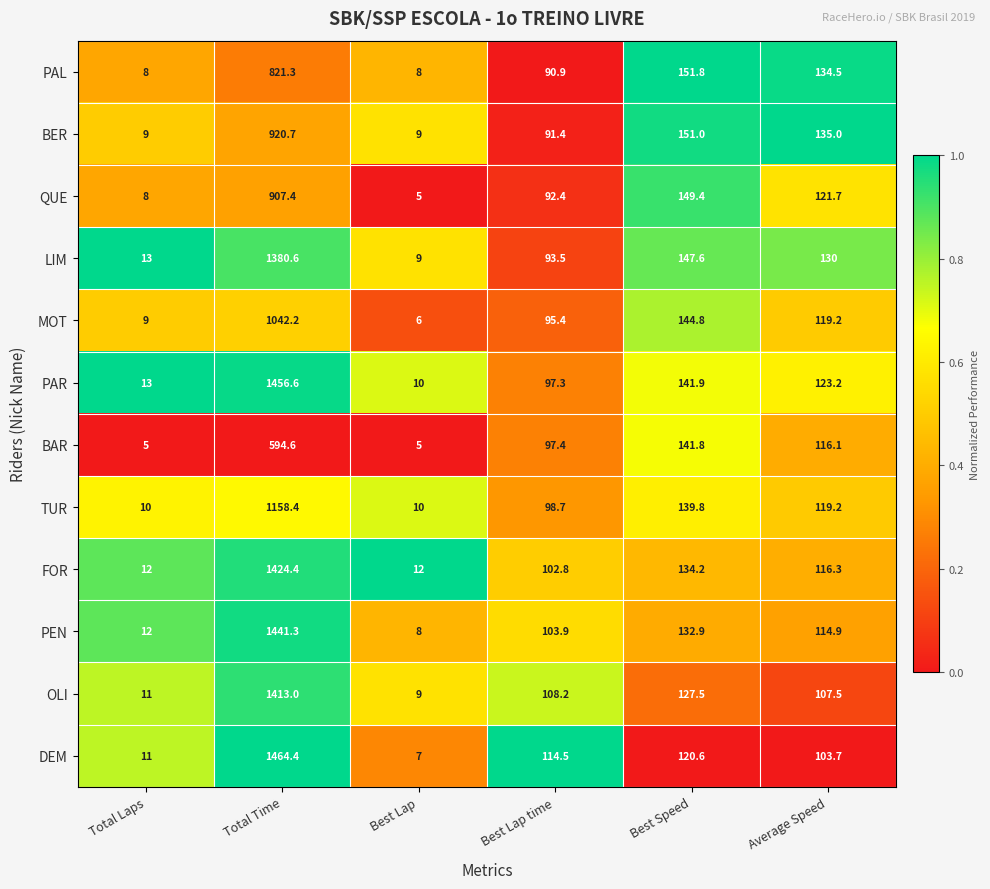

Is it true that OLI equals 107.5 at Average Speed?

True